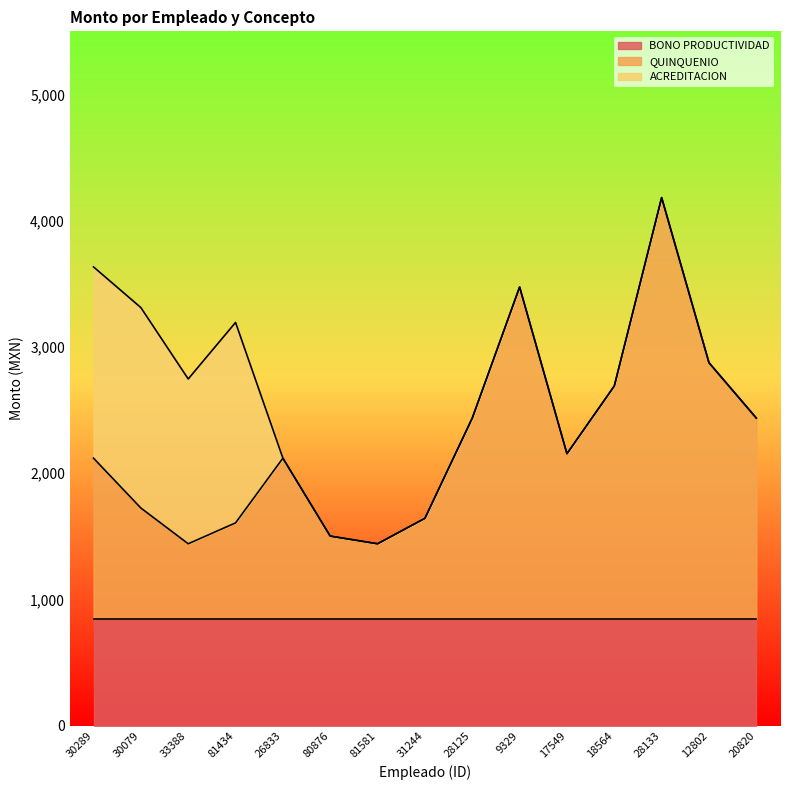

Where is the first local maximum for ACREDITACION?

30079